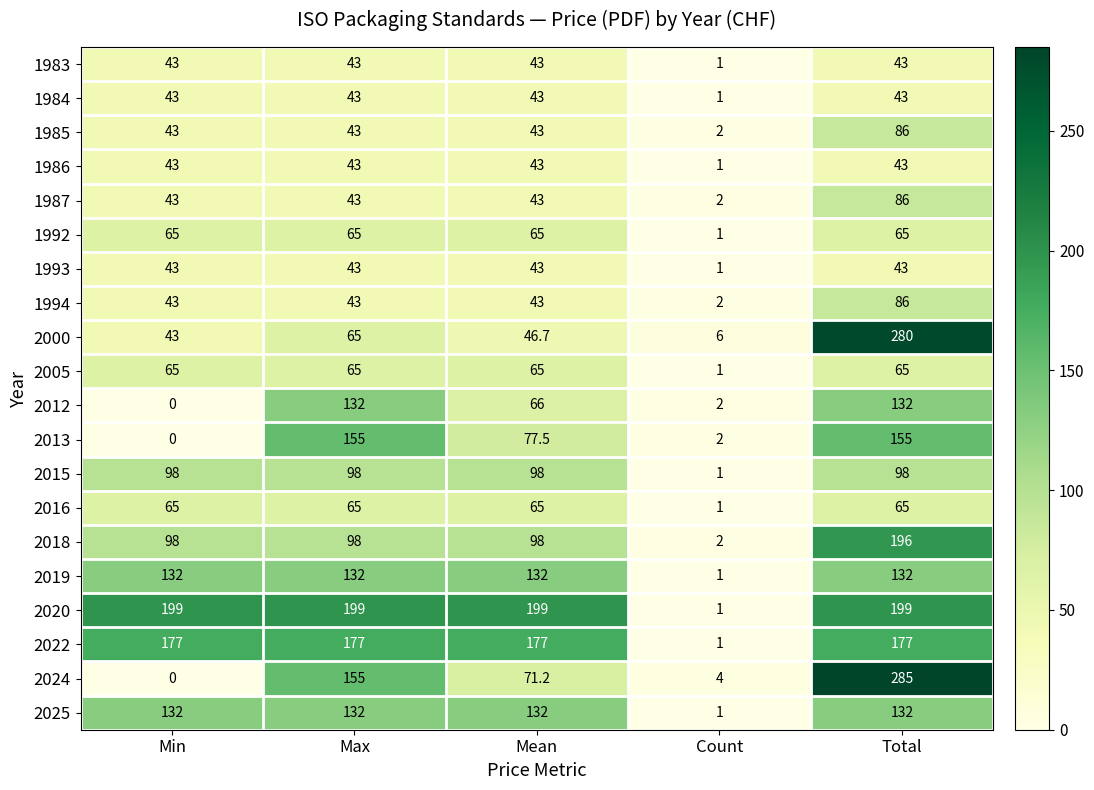

What is the spread (max minus min) of values at Max?

156.0